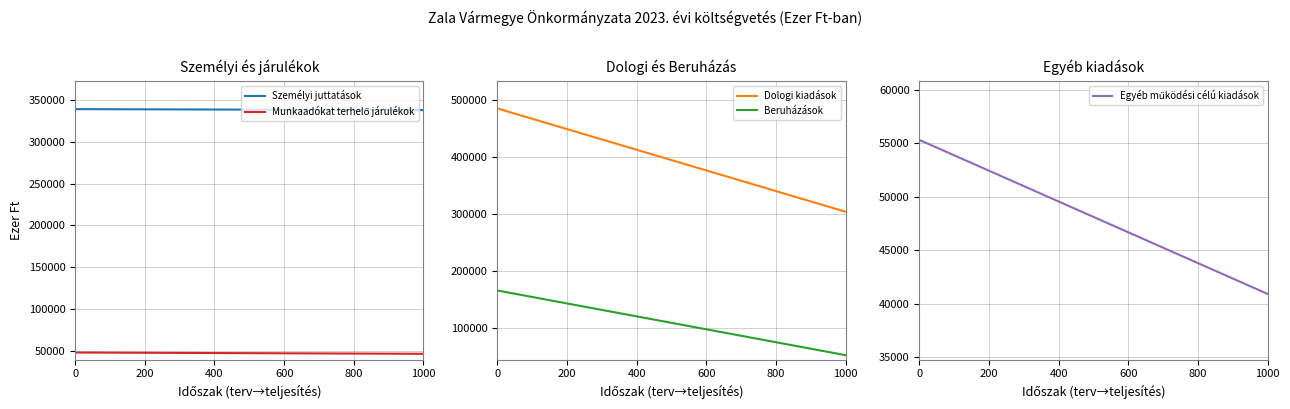

True or false: Egyéb működési célú kiadások has a value of 83288 at 2022. évi módosított előirányzat.

False